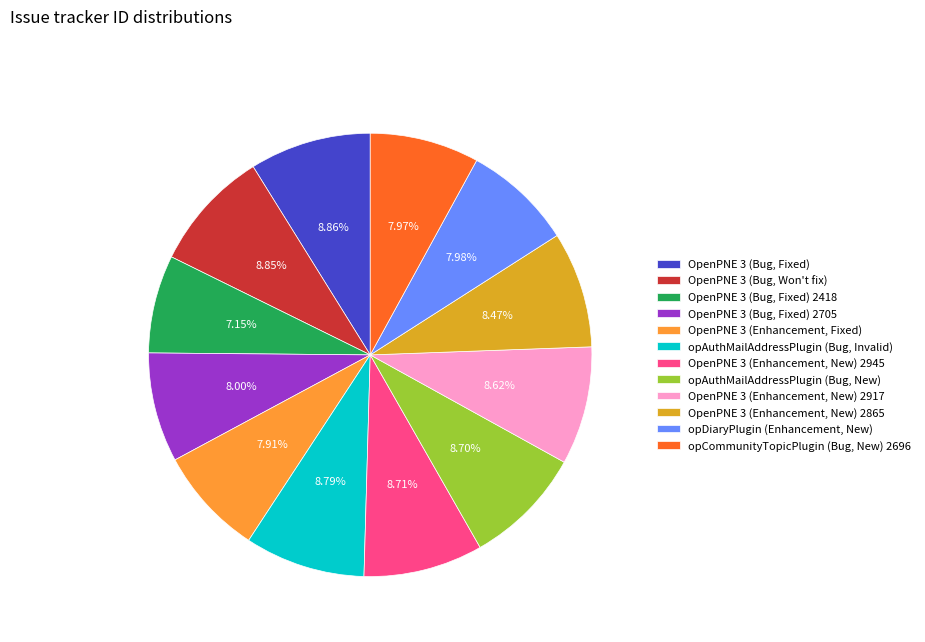

Count the number of slices in the pie.

12